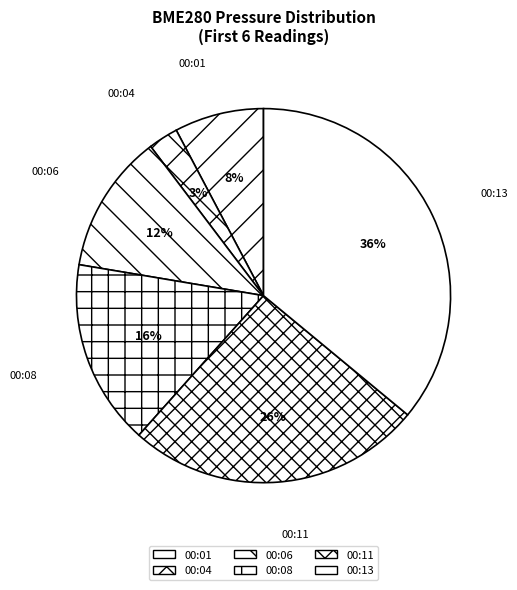

How many slices are in this pie chart?

6